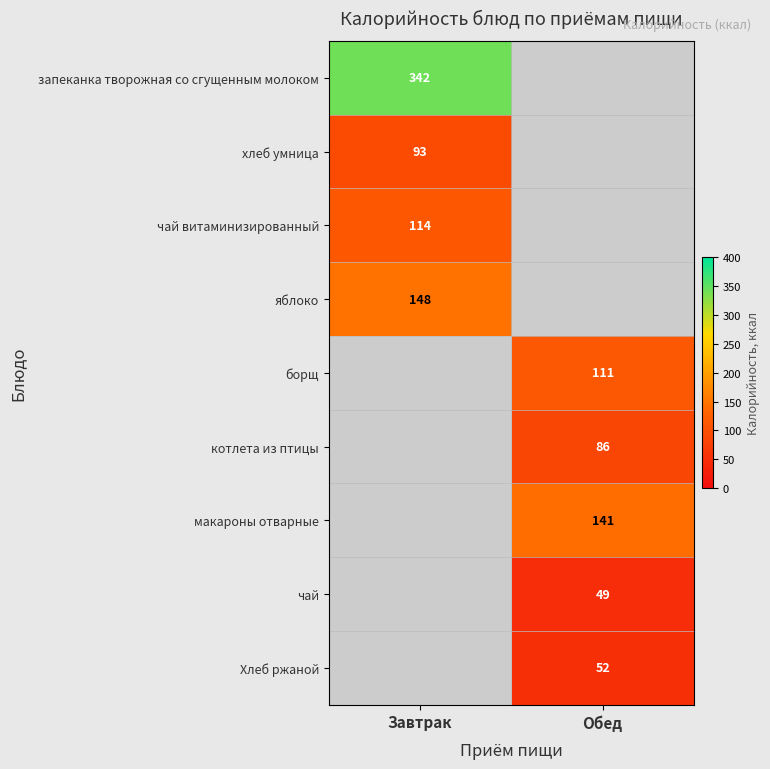

The чай витаминизированный series shows 176 at Завтрак. True or false?

False